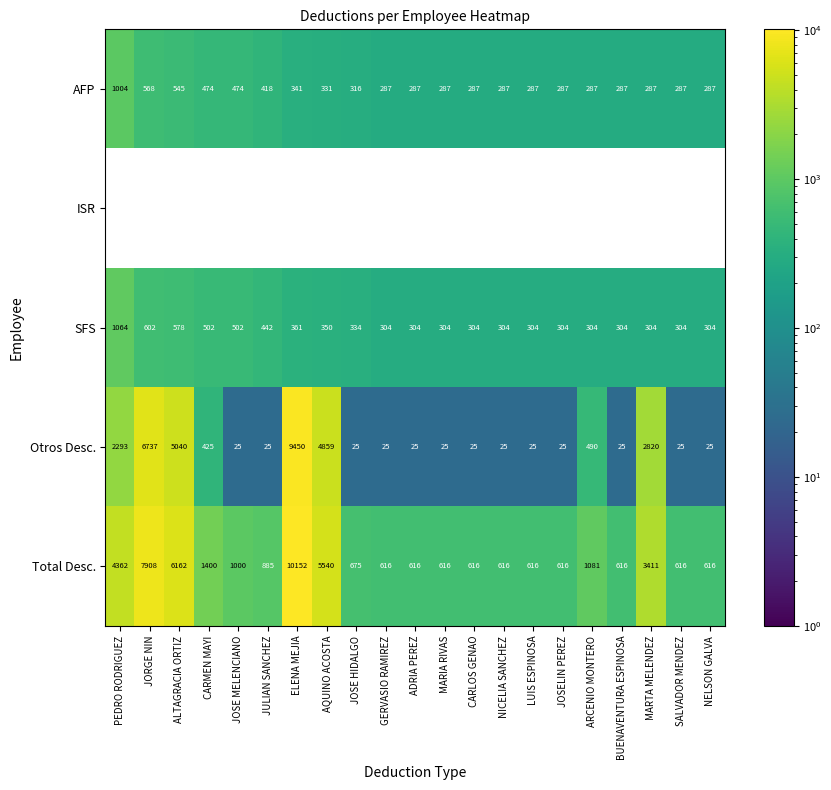

What is the average value of the Otros Desc. series?

1545